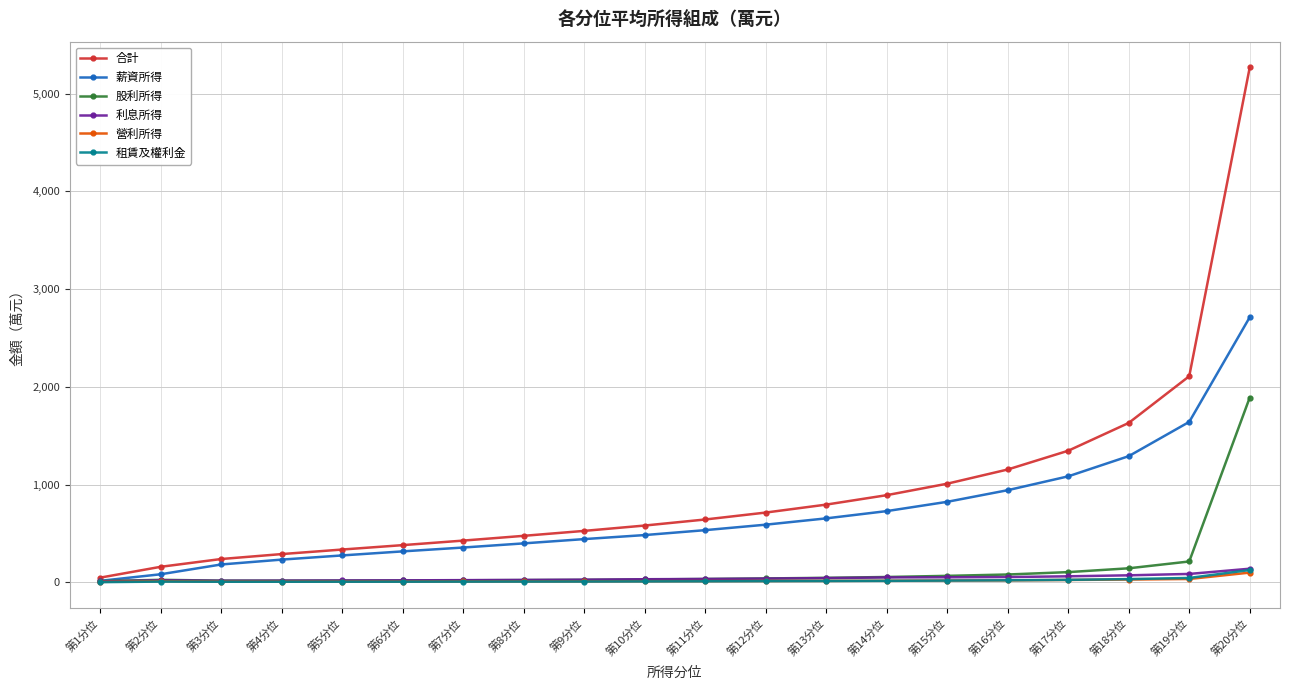

Which series has the largest total across all categories?

合計